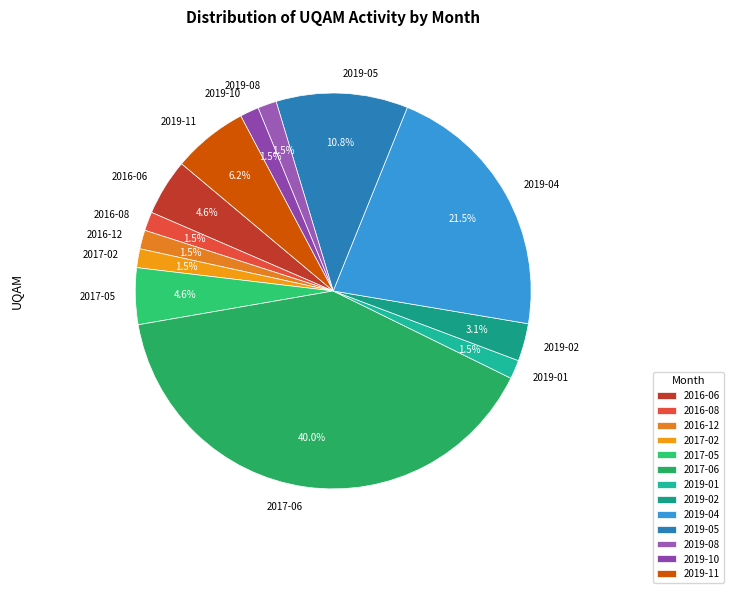

Which slice is the largest?

2017-06